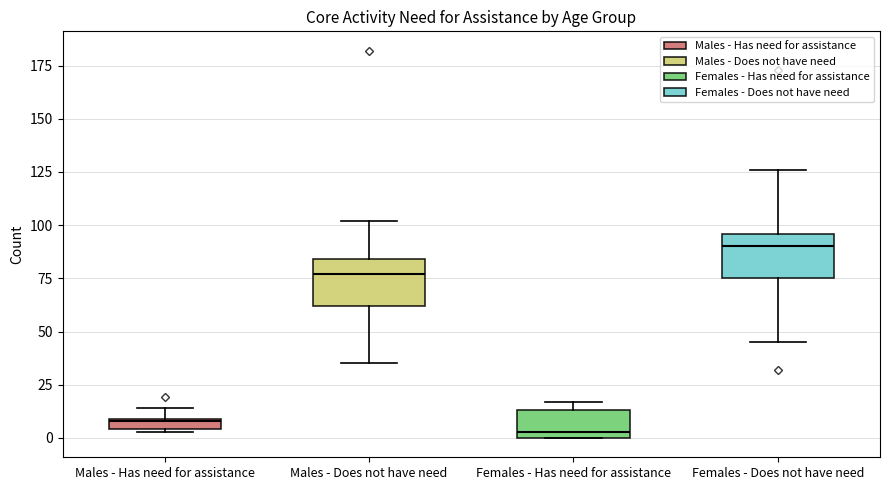

Where is the upper edge of the box for Males - Has need for assistance on the y-axis? The values are not printed on the chart, so give them approximately, as read against the axis.

10